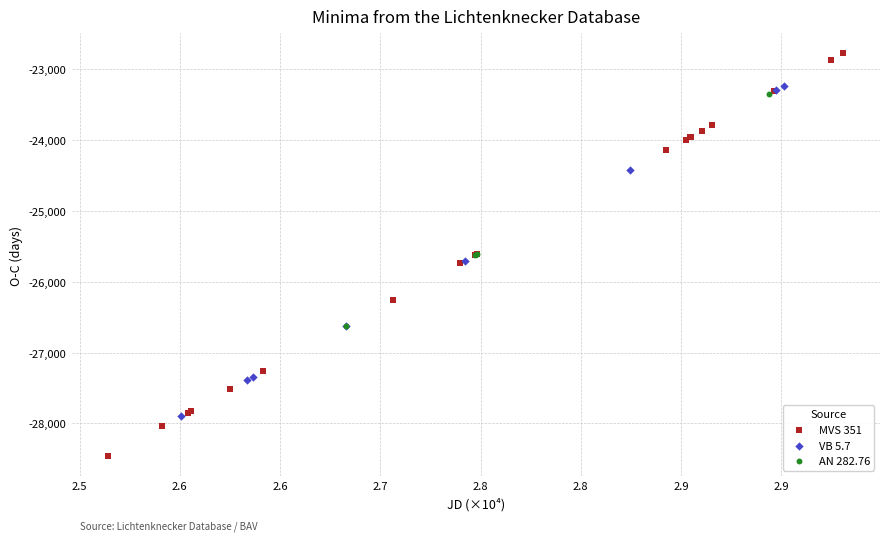

Which series has the widest spread of Y values?

MVS 351